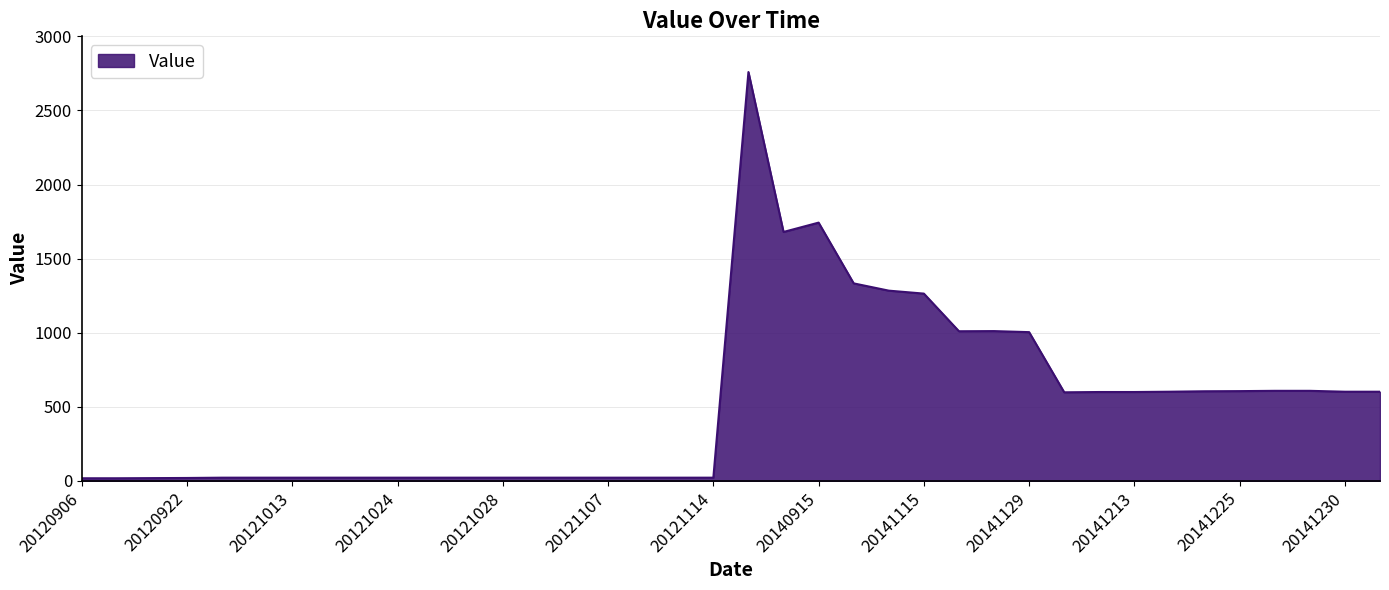

What is the maximum value shown in the chart?

2759